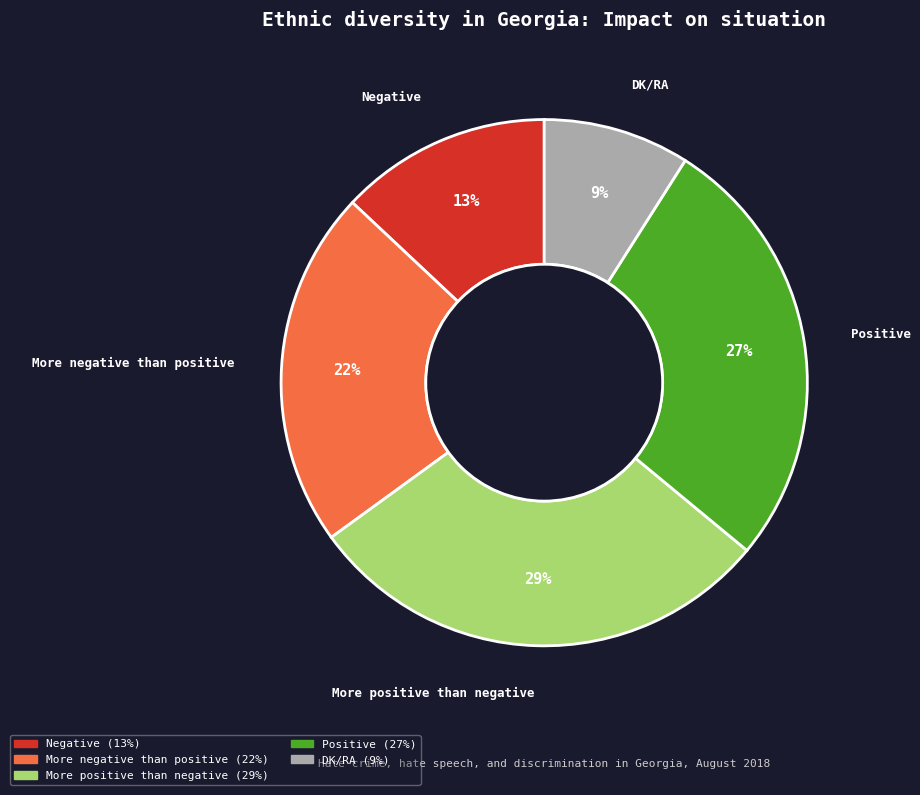

Do Positive and More positive than negative together represent more than half of the pie?

Yes